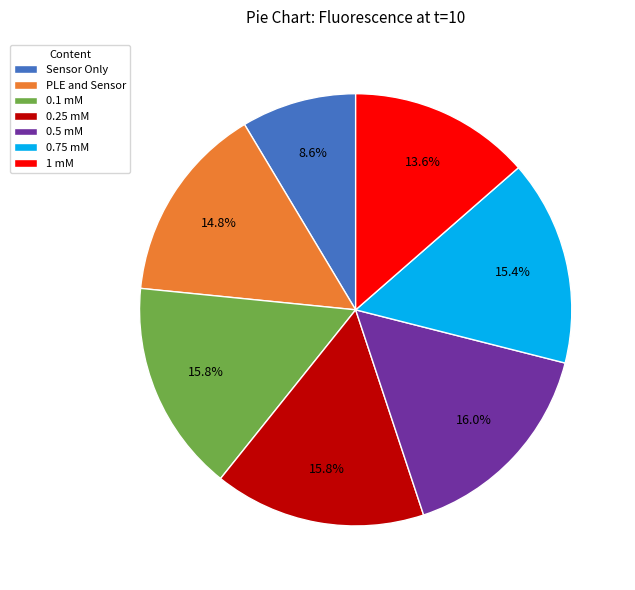

Which category has the smallest portion of the pie?

Sensor Only